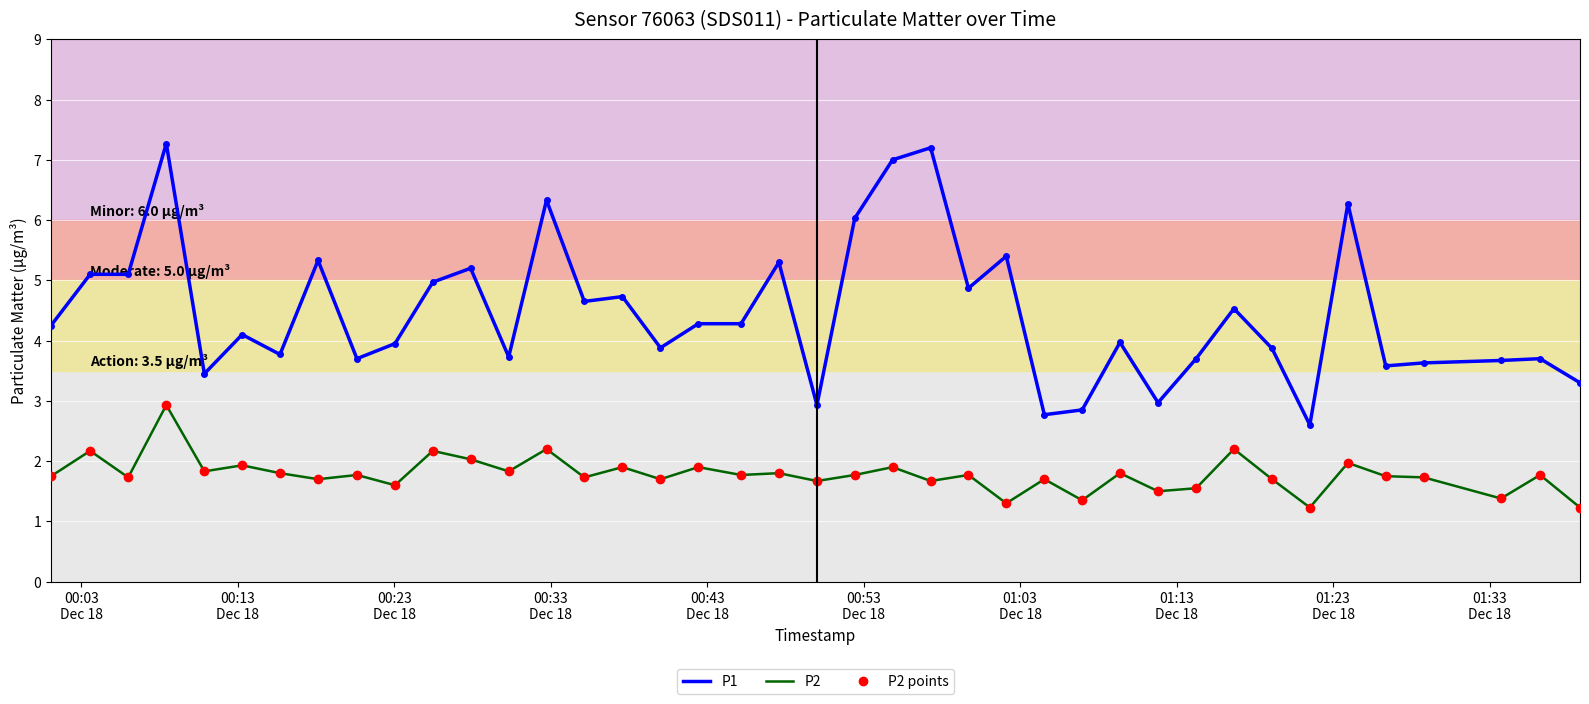

How many lines are shown in the chart?

3